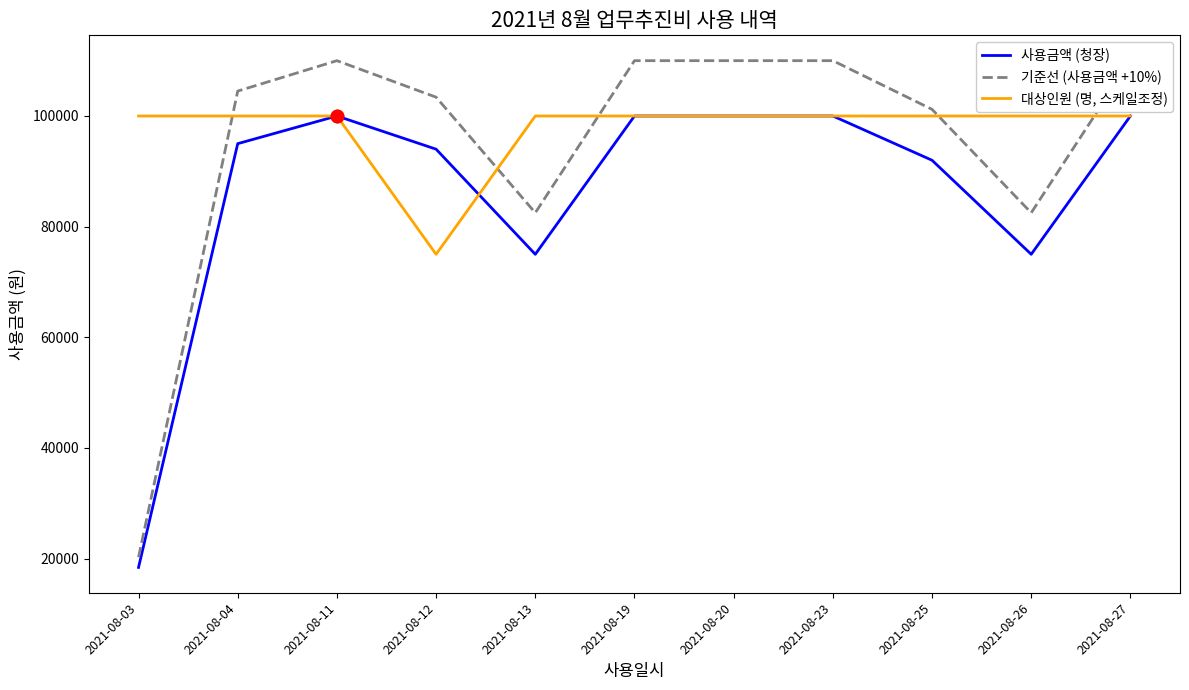

Which series has the largest total across all categories?

대상인원 (명, 스케일조정)